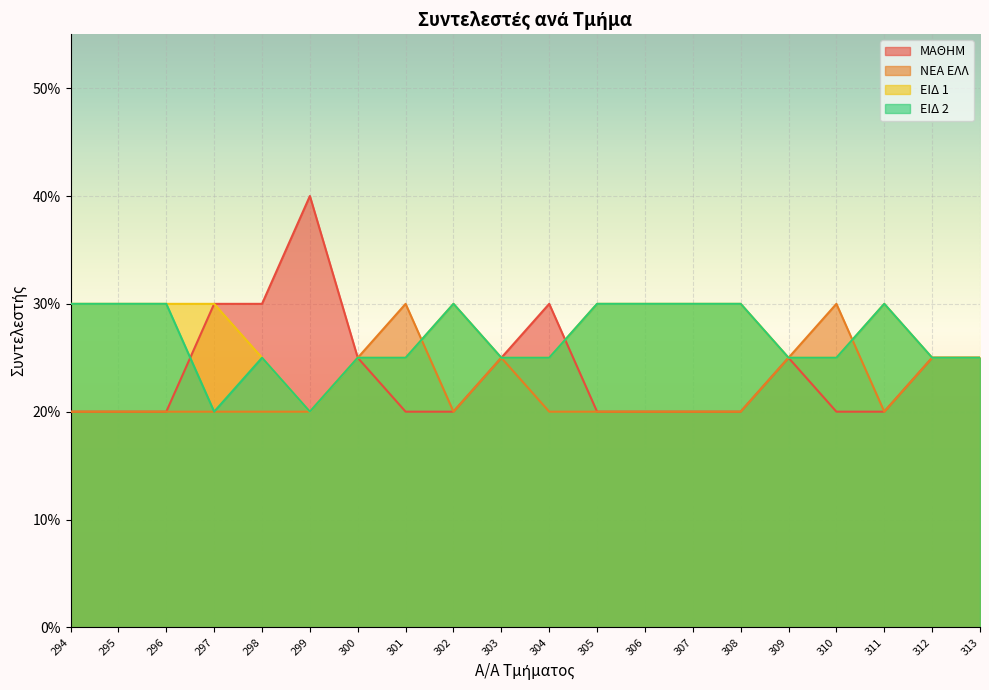

Count the ΝΕΑ ΕΛΛ values in the range 0 to 1.

20